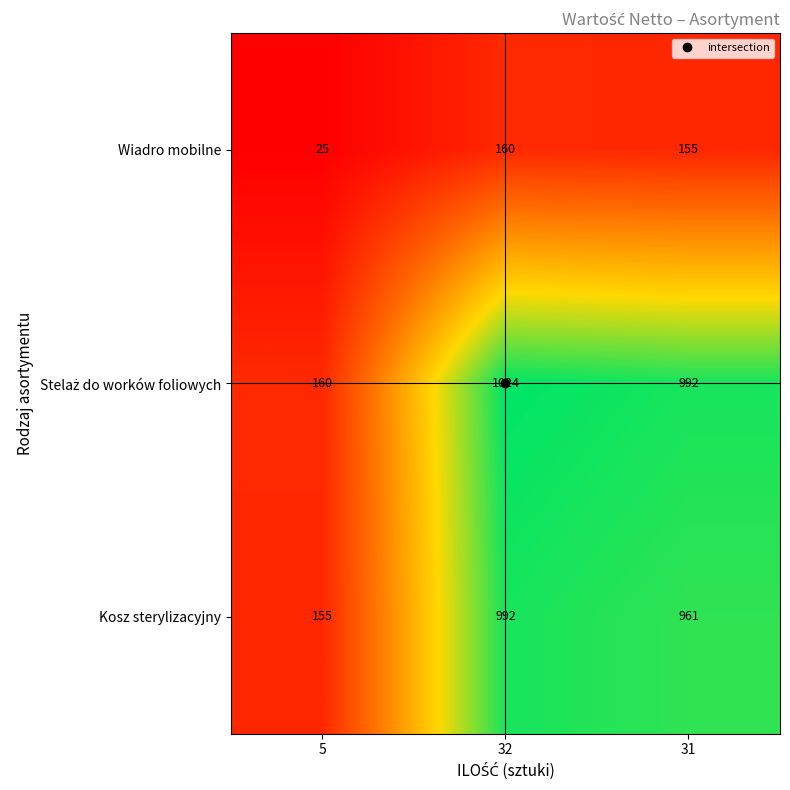

At which label does Kosz sterylizacyjny first exceed 961?

32